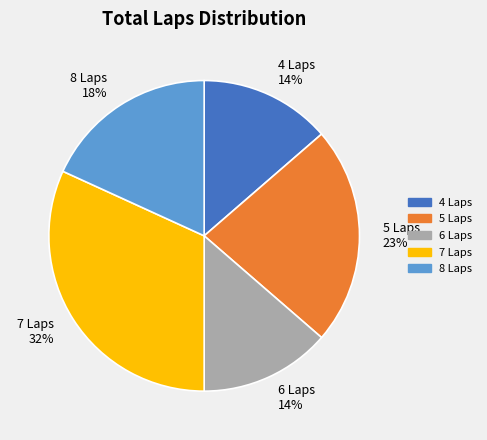

Between 8 Laps 18% and 5 Laps 23%, which is larger?

5 Laps 23%